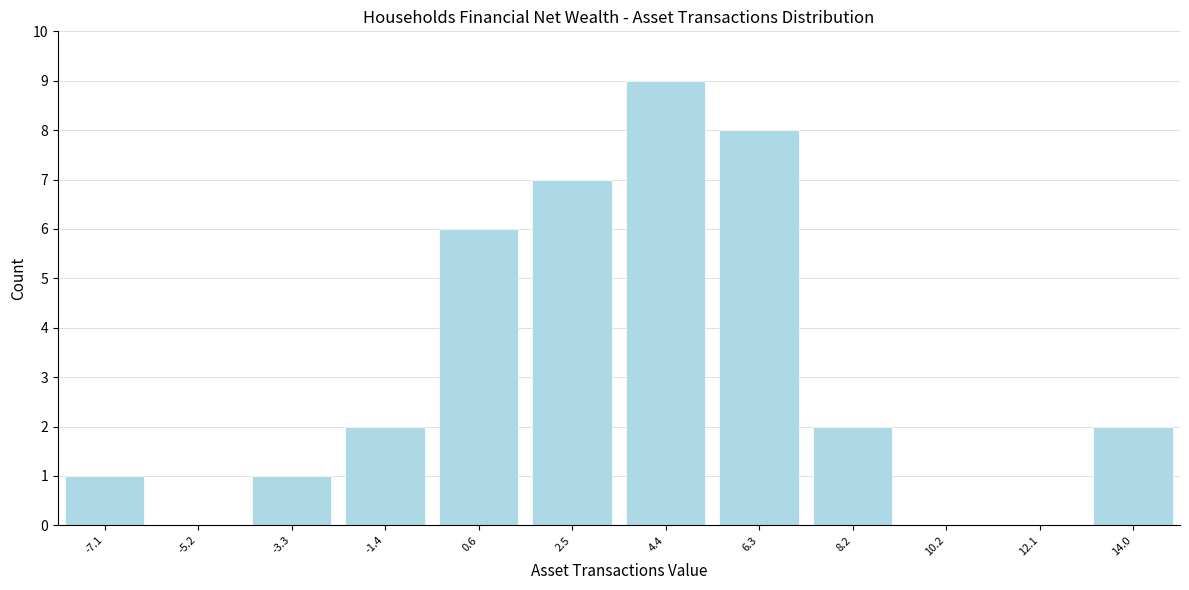

Reading left to right, list every bar in this chart as the range it spans on the x-axis followed by its height. Neither the bar edges nor the heights are printed on the chart, so give them approximately, as read against the axes.

-8.0 to -6.2: 1
-6.2 to -4.2: 0
-4.2 to -2.4: 1
-2.4 to -0.4: 2
-0.4 to 1.6: 6
1.6 to 3.4: 7
3.4 to 5.4: 9
5.4 to 7.2: 8
7.2 to 9.2: 2
9.2 to 11.2: 0
11.2 to 13.0: 0
13.0 to 15.0: 2